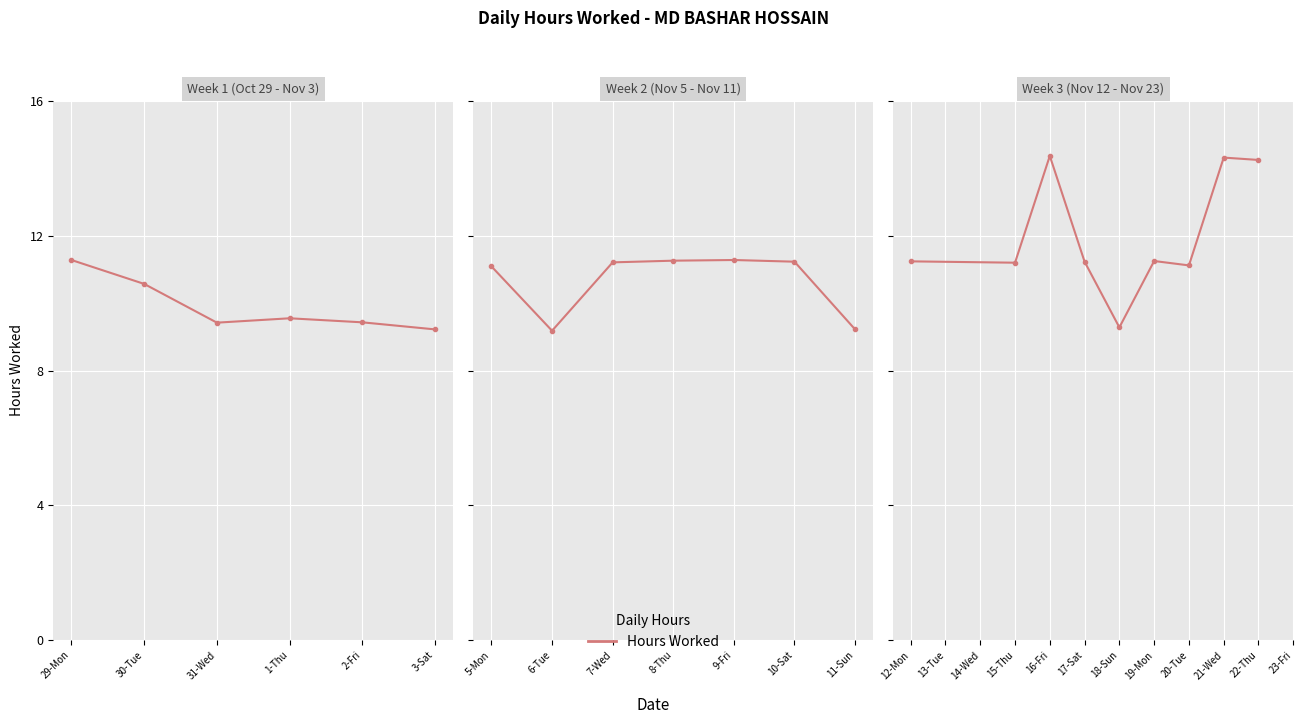

Count the number of data series in this chart.

1